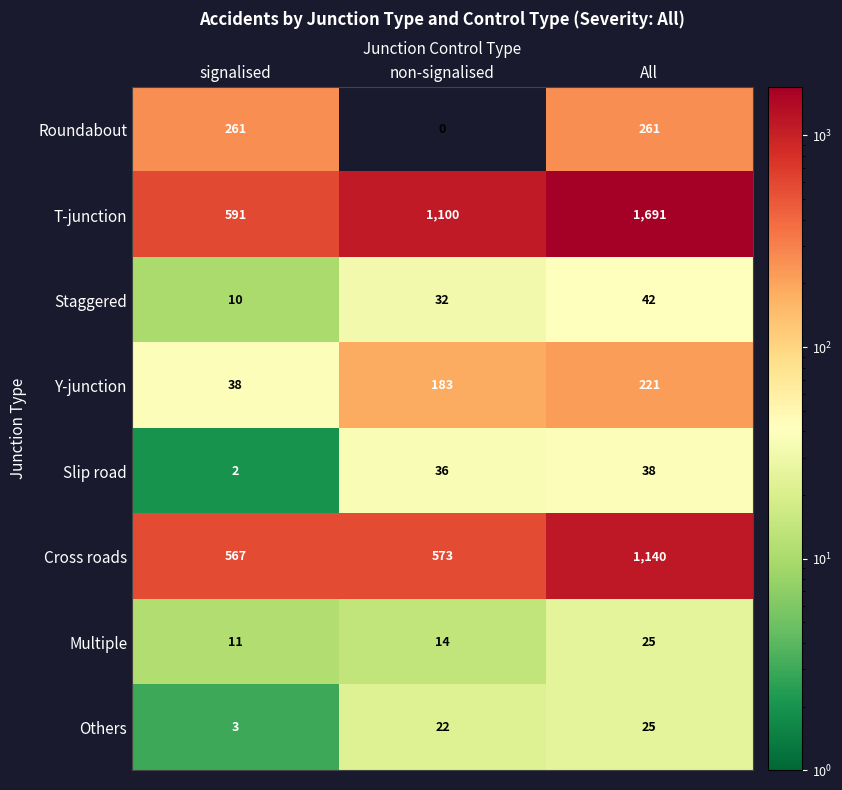

What is the difference between the highest and lowest values at All?

1666